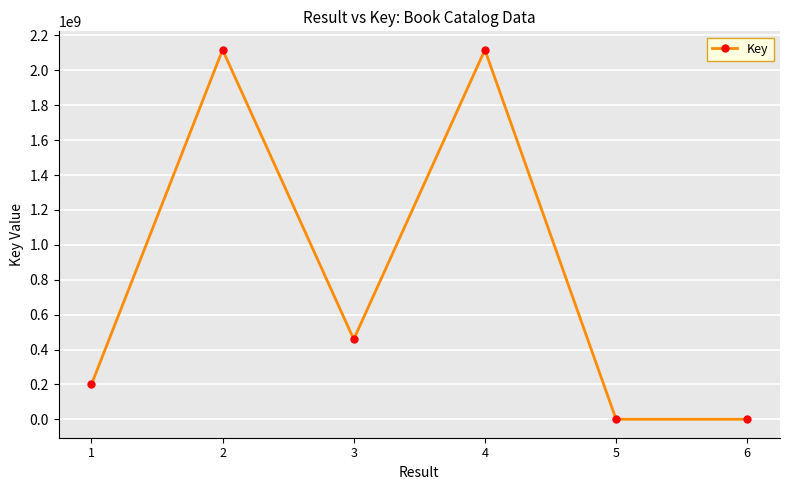

The value at 4 is 2117234061. True or false?

True